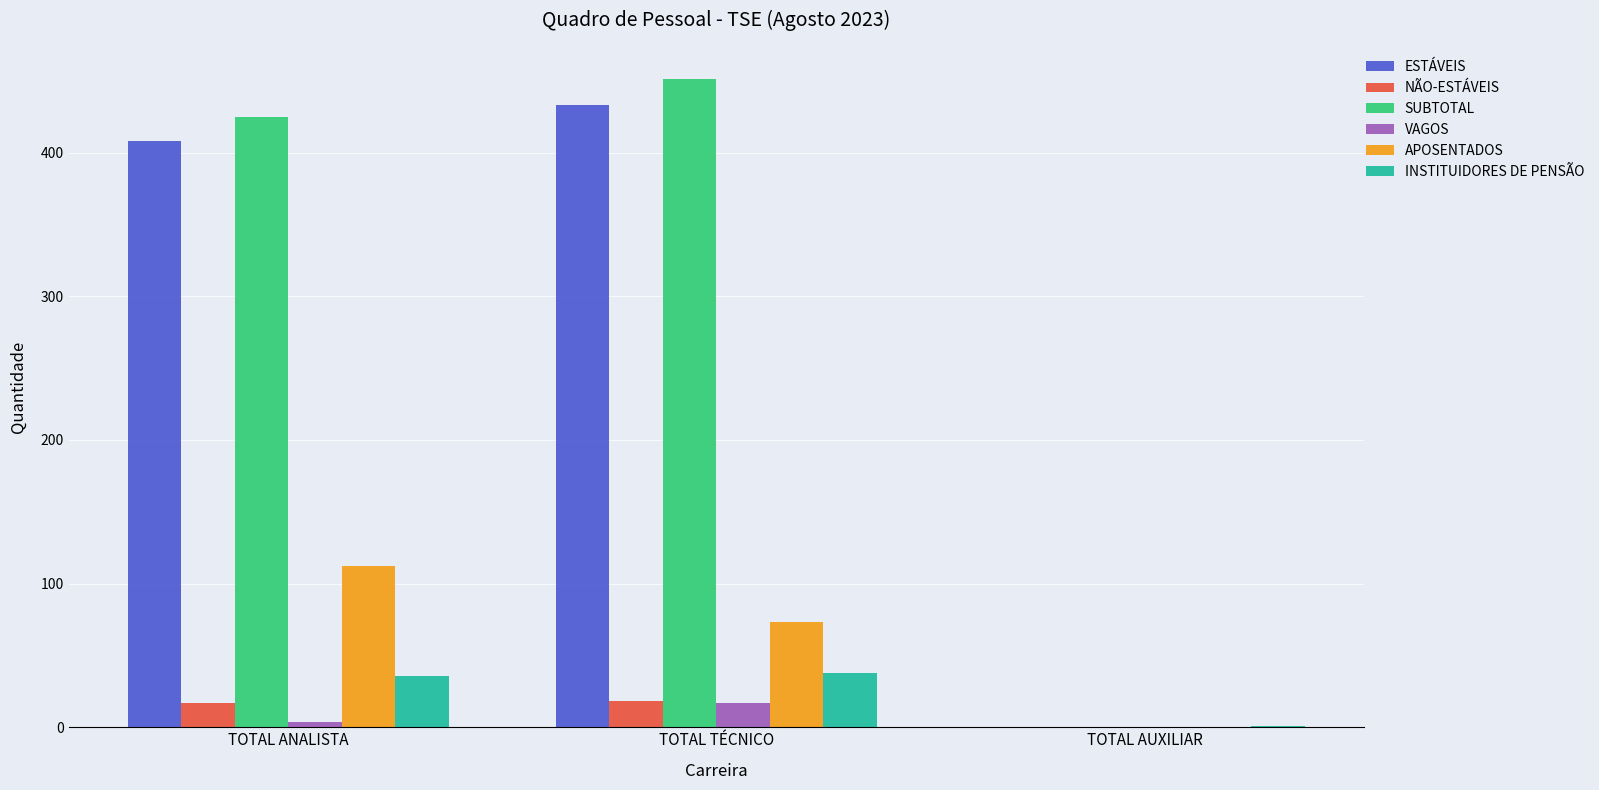

How many VAGOS values are between 0 and 17?

3